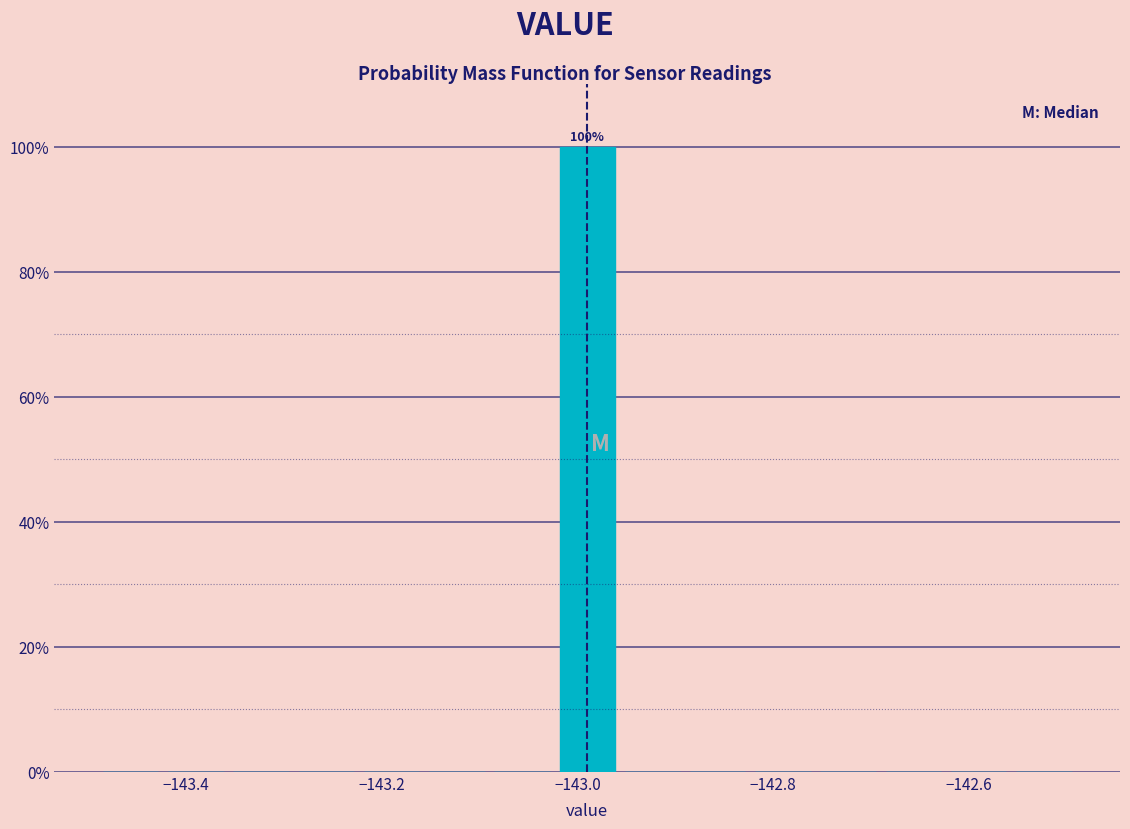

Around what value on the x-axis is the tallest bar? Give the approximate position of its centre, as read against the axis.

-142.98